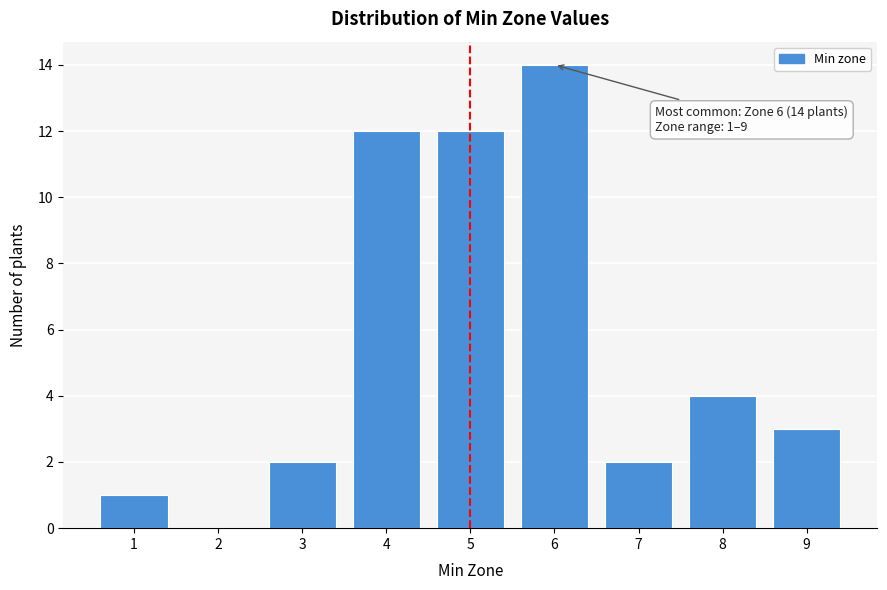

Reading right to left, what are all the values shown in this chart?

9=3	8=4	7=2	6=14	5=12	4=12	3=2	2=0	1=1